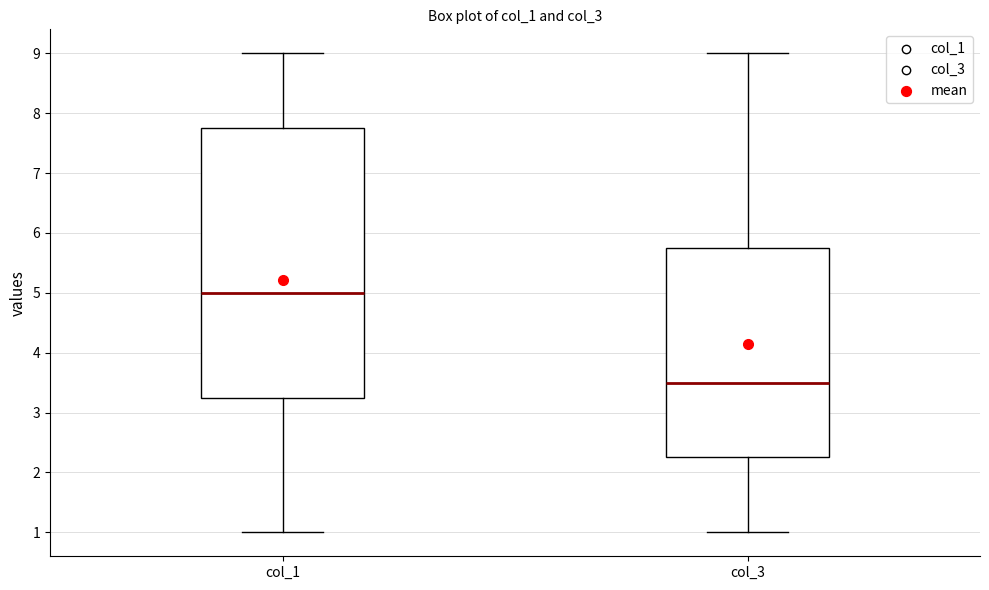

Comparing the boxes themselves (not the whiskers), which one is the tallest?

col_1